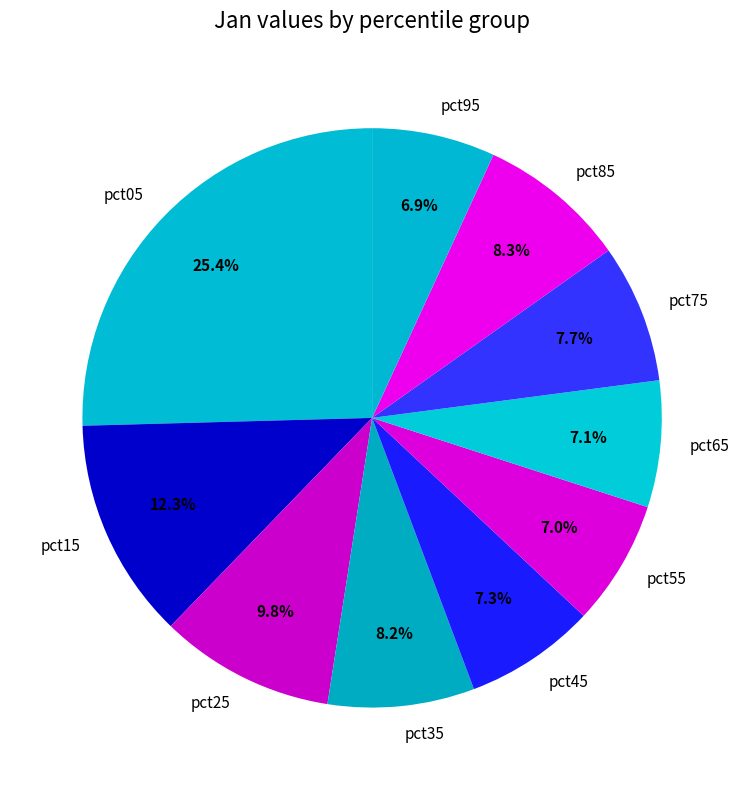

What portion of the pie excludes pct05?

74.6%